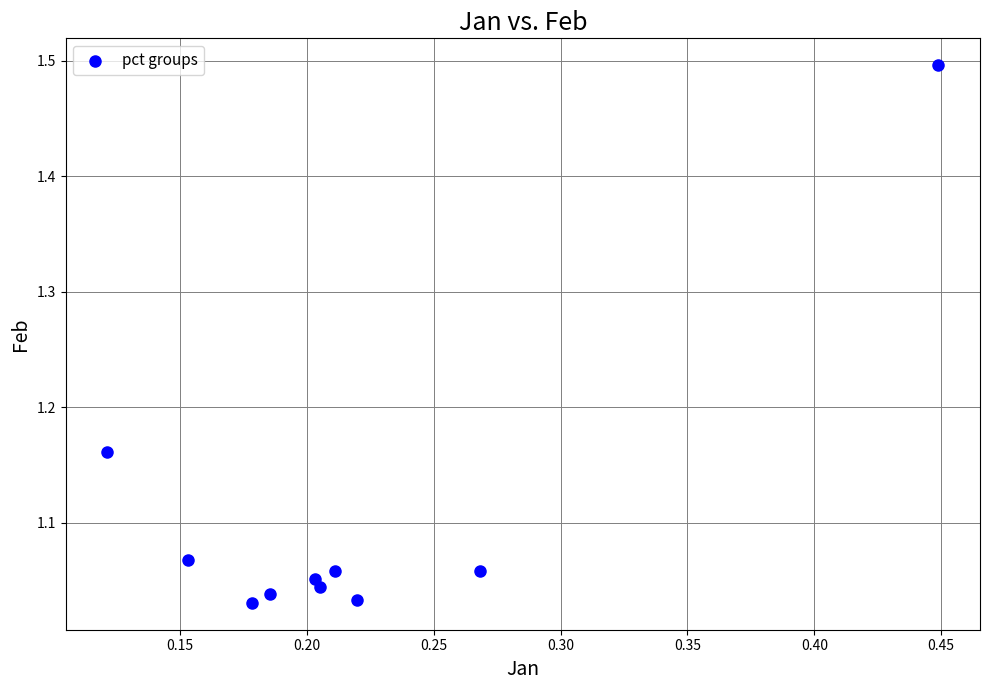

What is the range of Y values (max minus min)?

0.5